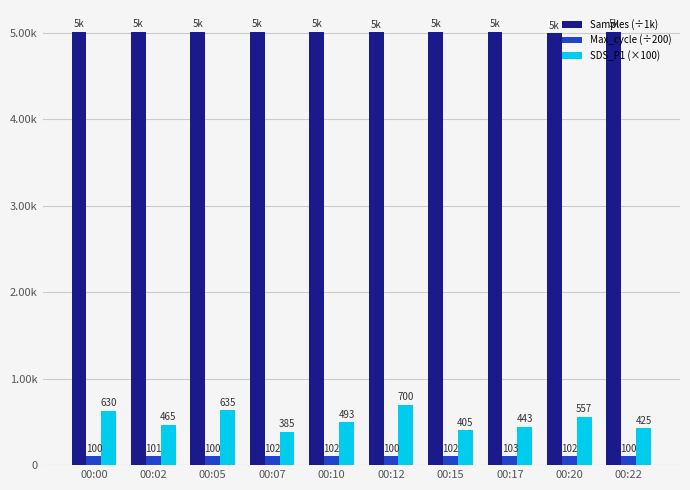

Are the bars horizontal?

No